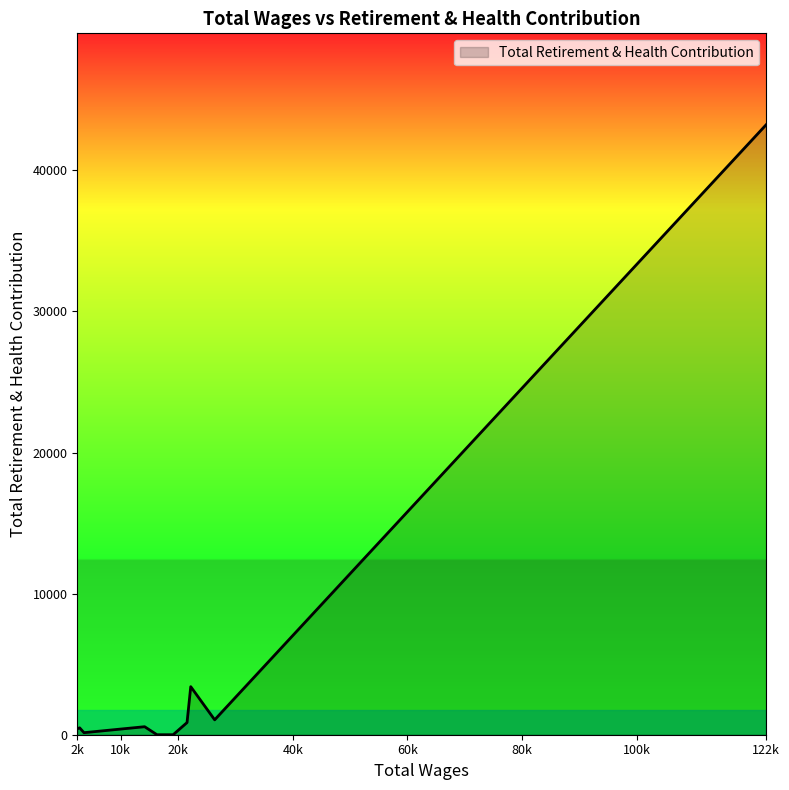

What is the greatest value displayed?

43231